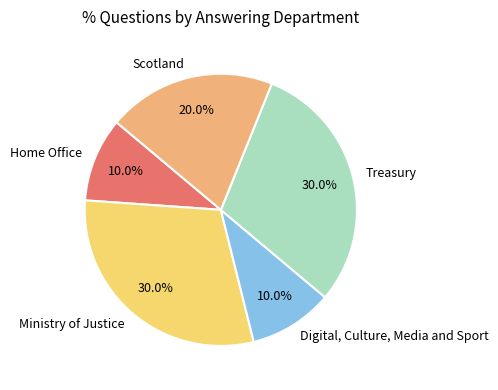

To the nearest percent, what percentage of the pie is Scotland?

20%